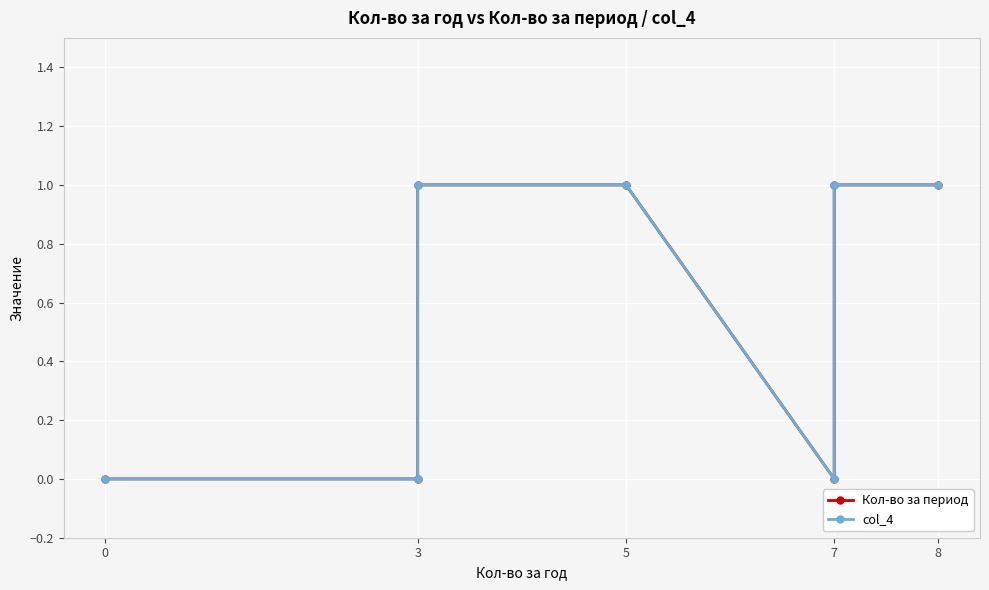

What is the maximum value for col_4?

1